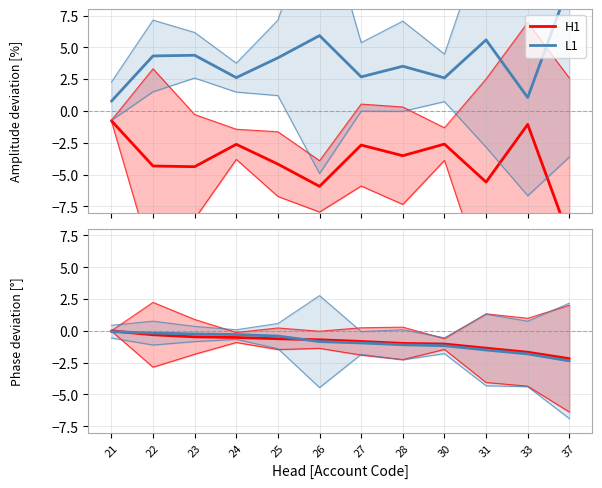

How many data points does each series have?

12